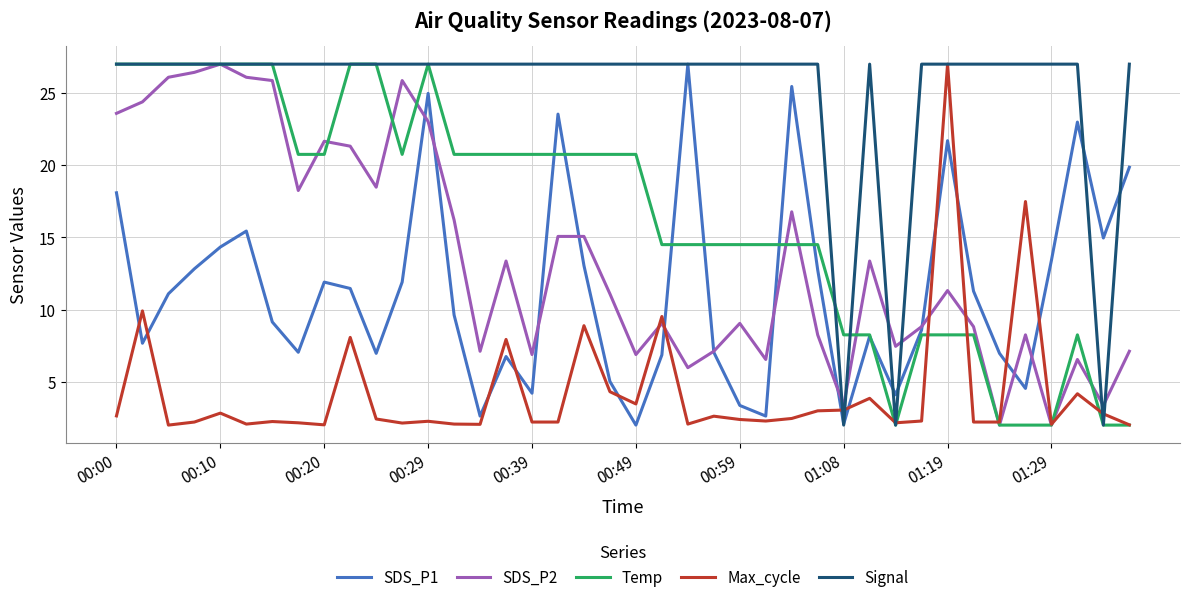

What is the lowest value of the Temp series?

2.0